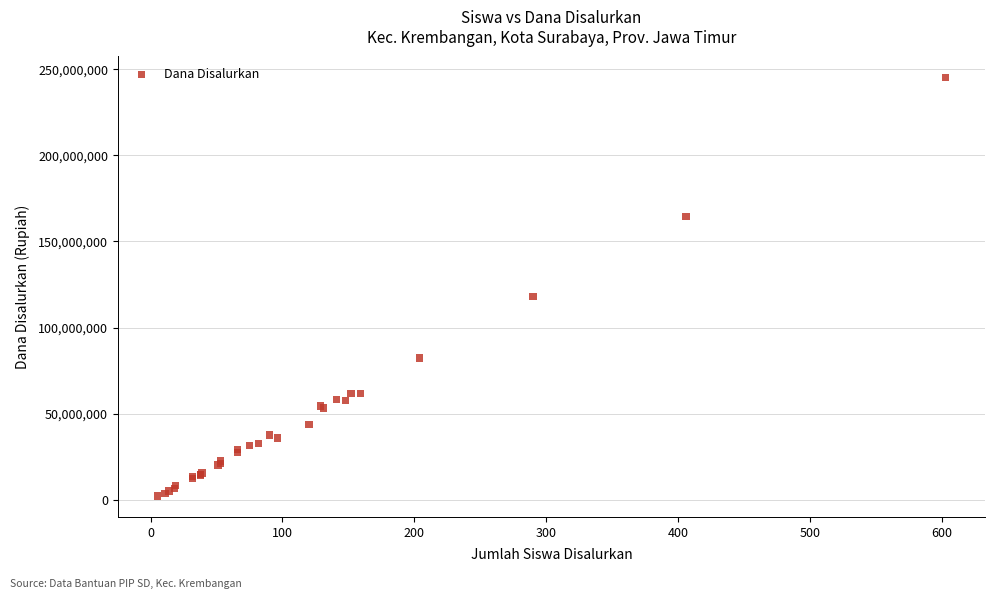

What Y value in the scatter plot is closest to 123750000?

117900000